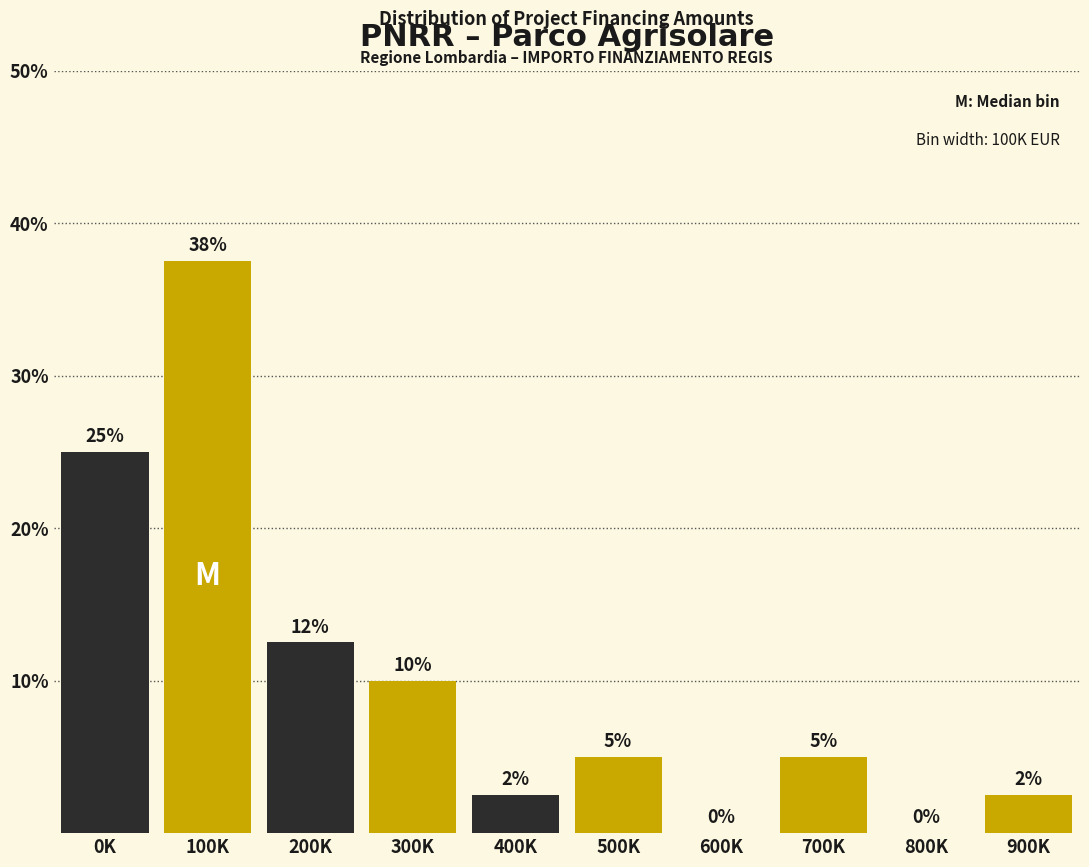

Which has a higher value, 400K or 700K?

700K